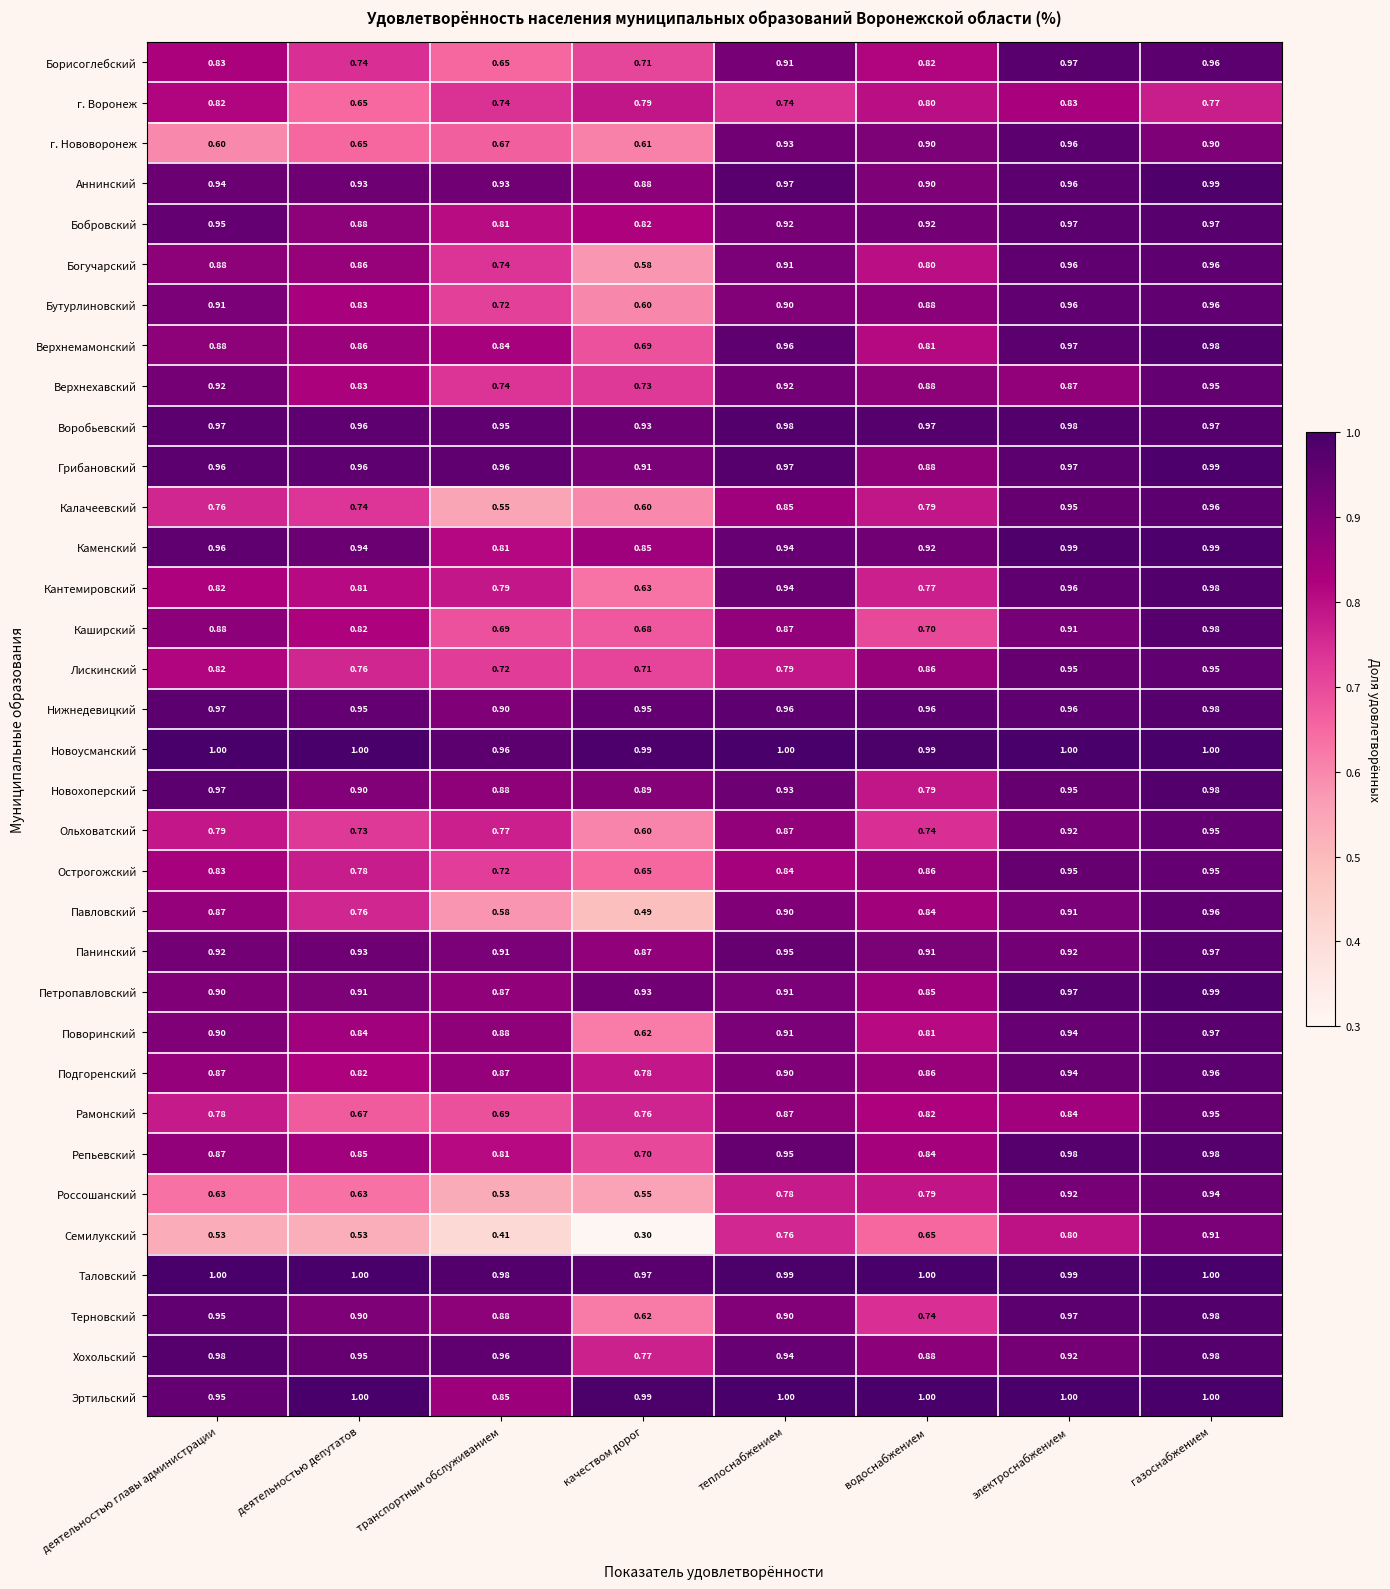

Where is Кантемировский nearest to the value 0?

качеством дорог